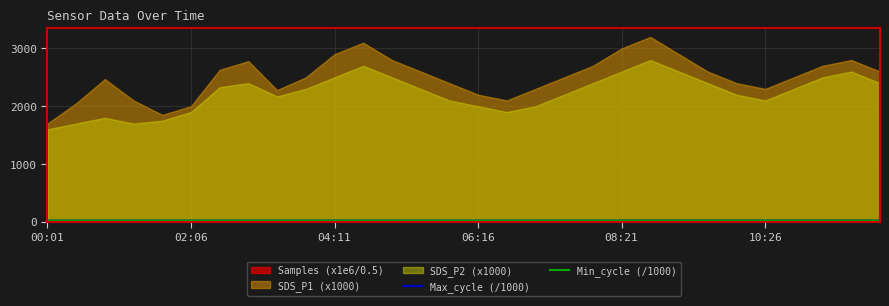

Which category has the highest value in the Max_cycle (/1000) series?

29